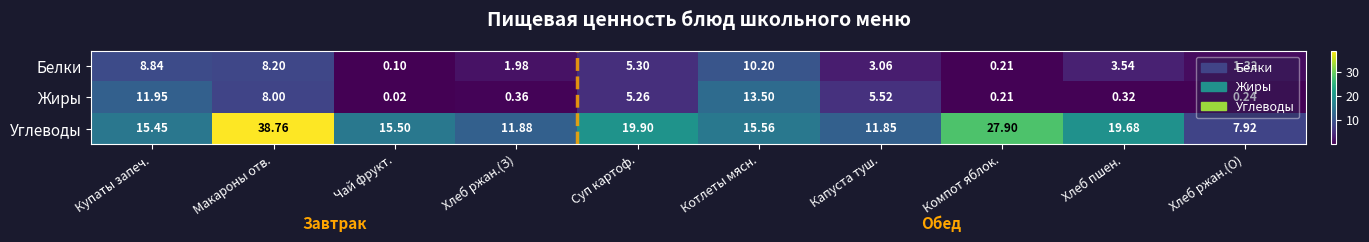

What is the difference between the highest and lowest values at Котлеты мясн.?

5.4